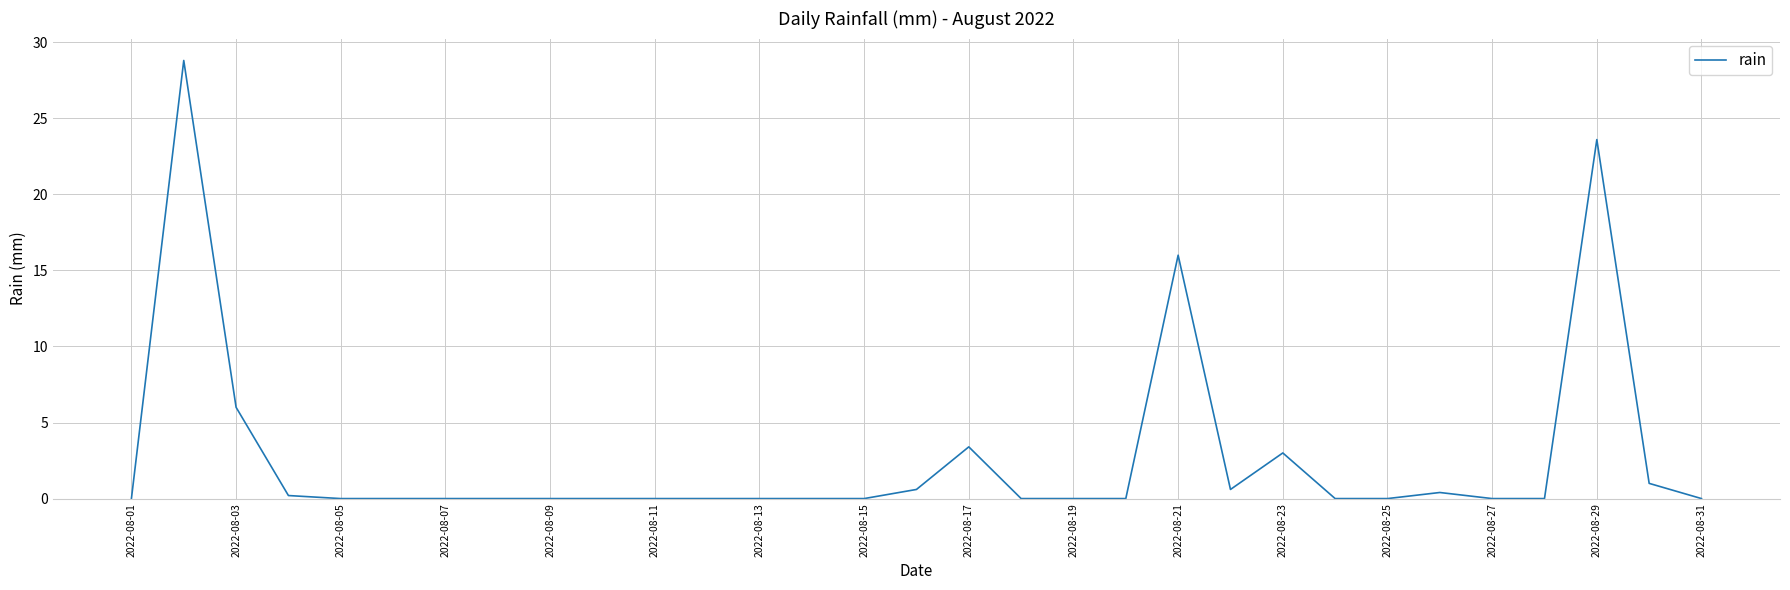

What is the difference between the maximum and minimum values?

28.8